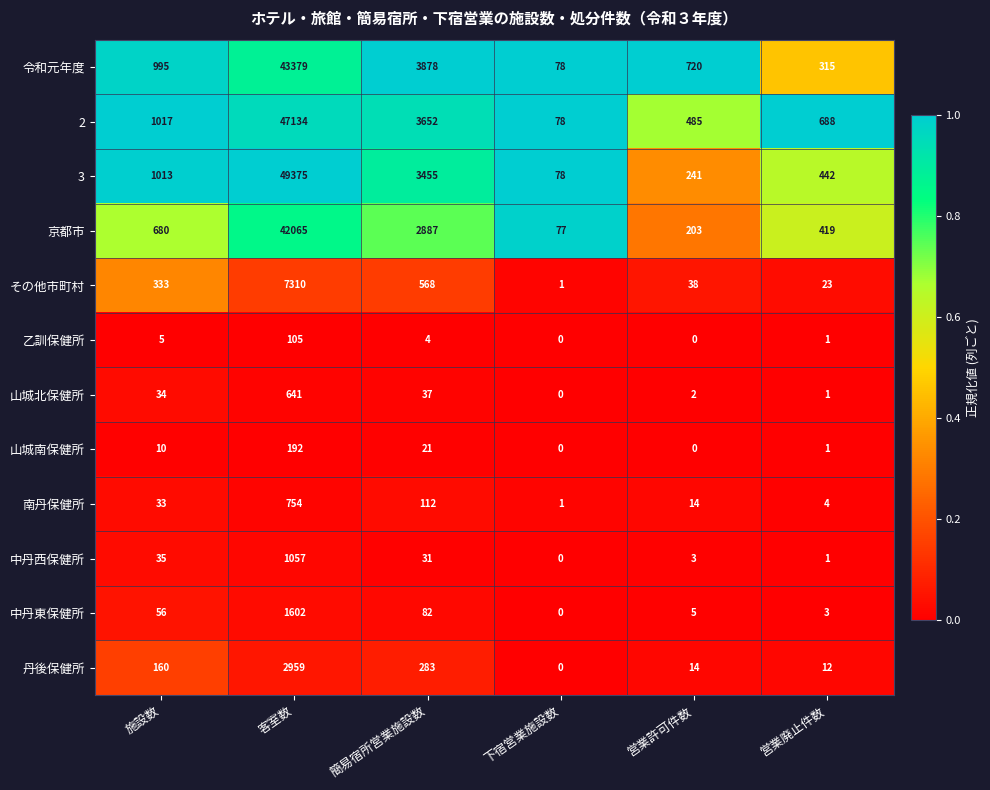

True or false: 中丹東保健所 has a value of 4 at 営業廃止件数.

False